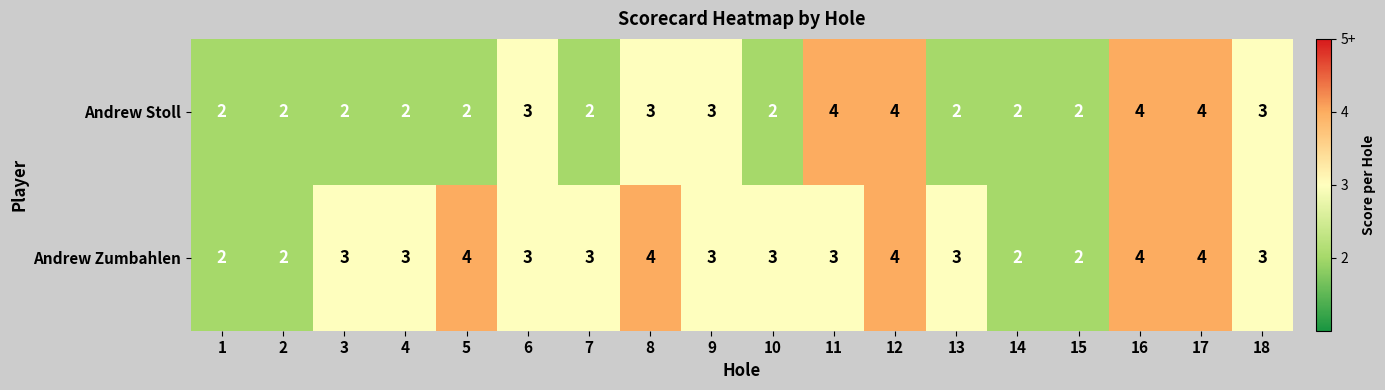

Between 11 and 18, which series saw the biggest shift?

Andrew Stoll